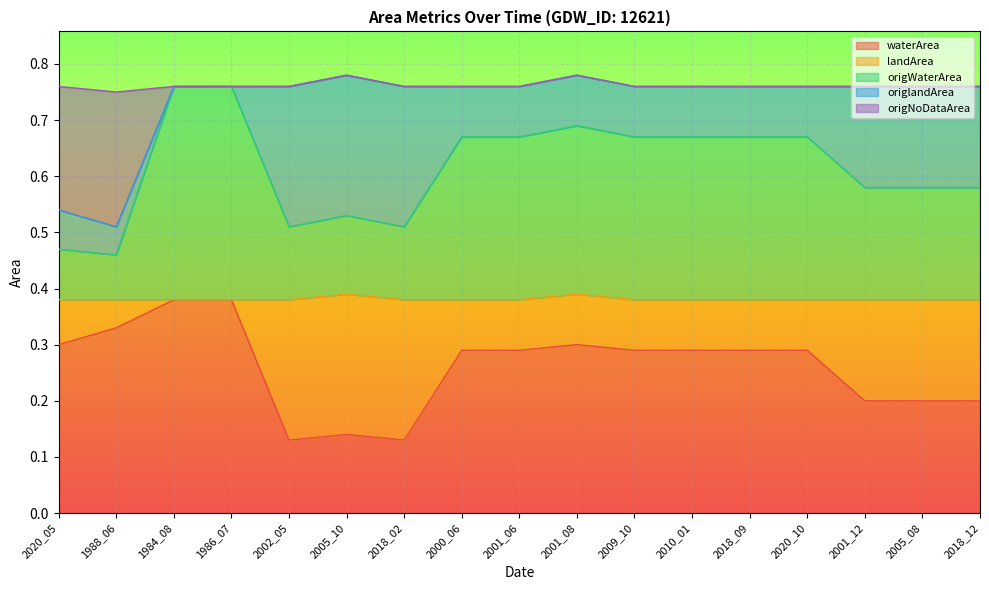

True or false: waterArea and origNoDataArea intersect in this chart.

False